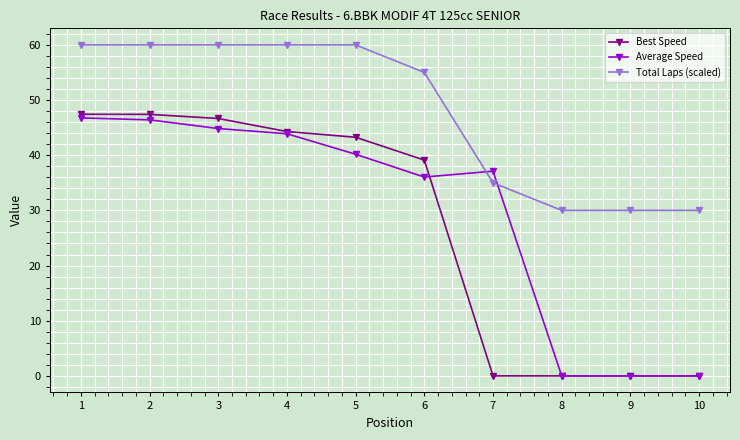

List the series in order of their peak value, lowest first.

Average Speed, Best Speed, Total Laps (scaled)